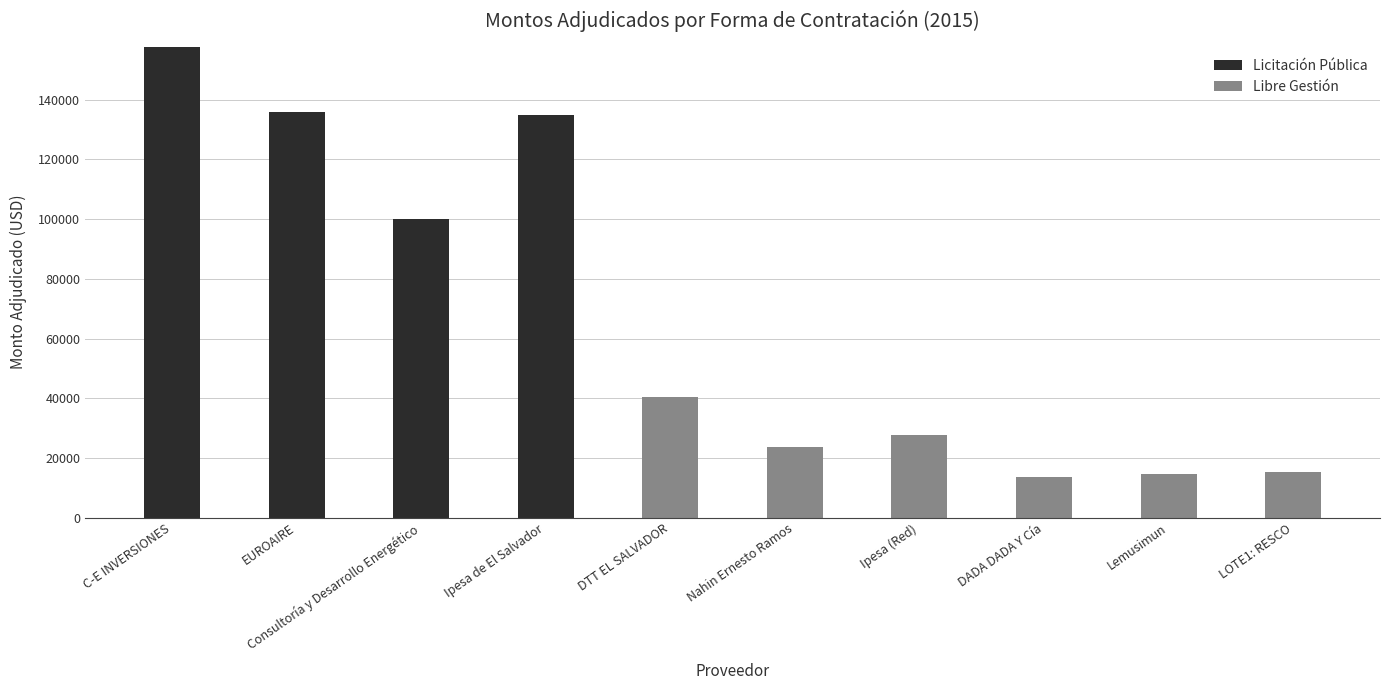

The Licitación Pública series shows -79584.1 at DADA DADA Y Cía. True or false?

False